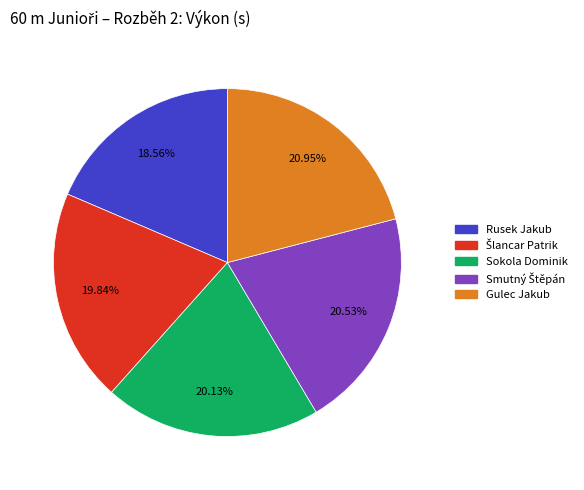

Is there a majority slice in this chart?

No